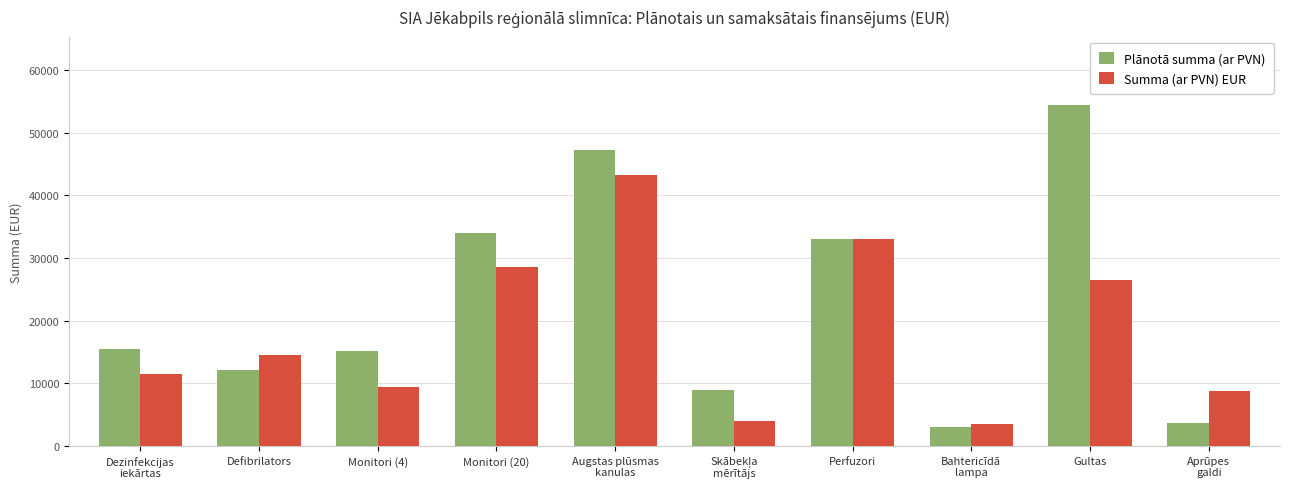

Which series has the largest total across all categories?

Plānotā summa (ar PVN)